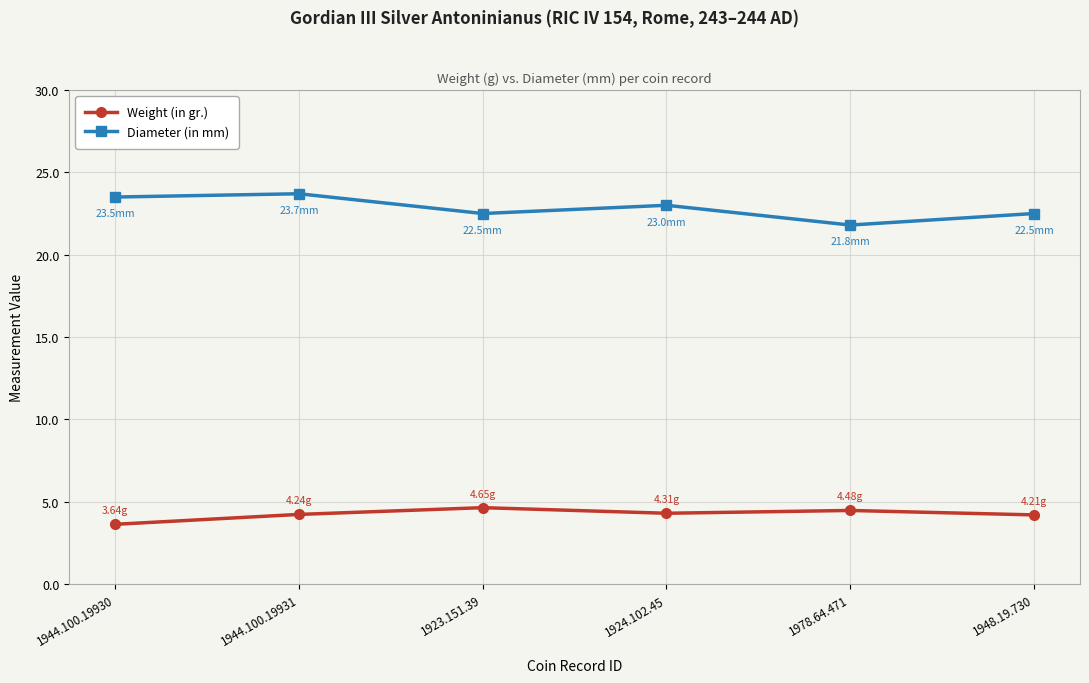

Which category has the lowest value across all series?

1944.100.19930